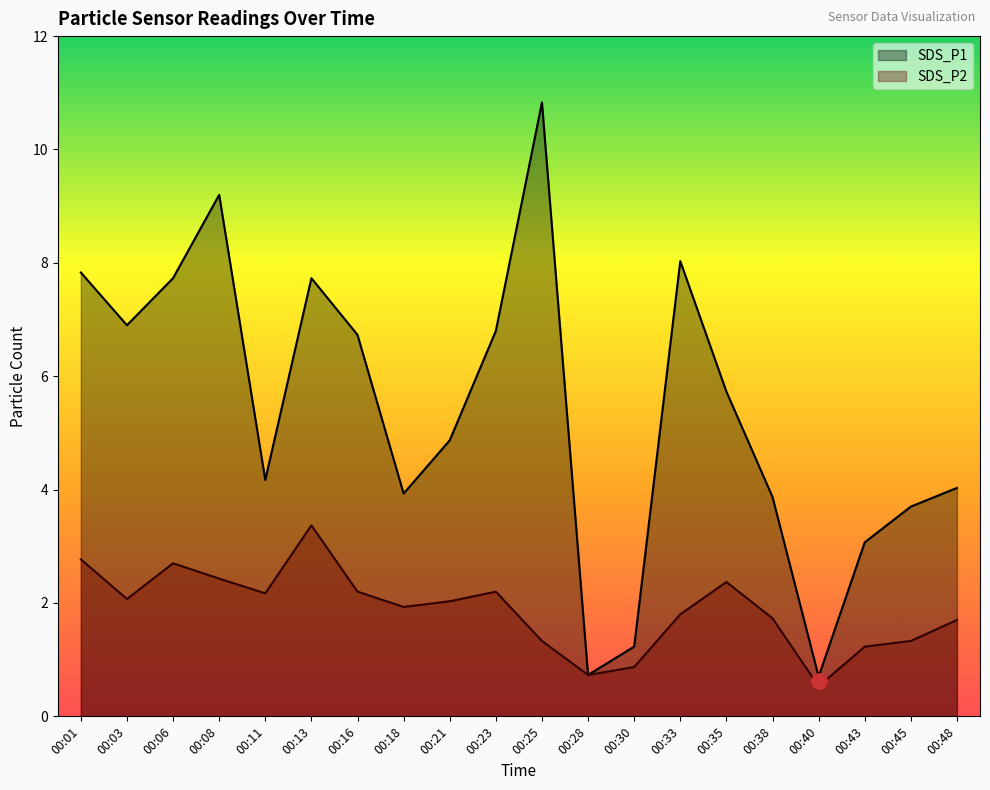

Is the value of SDS_P2 at 00:23 greater than the value of SDS_P1 at 00:43?

No